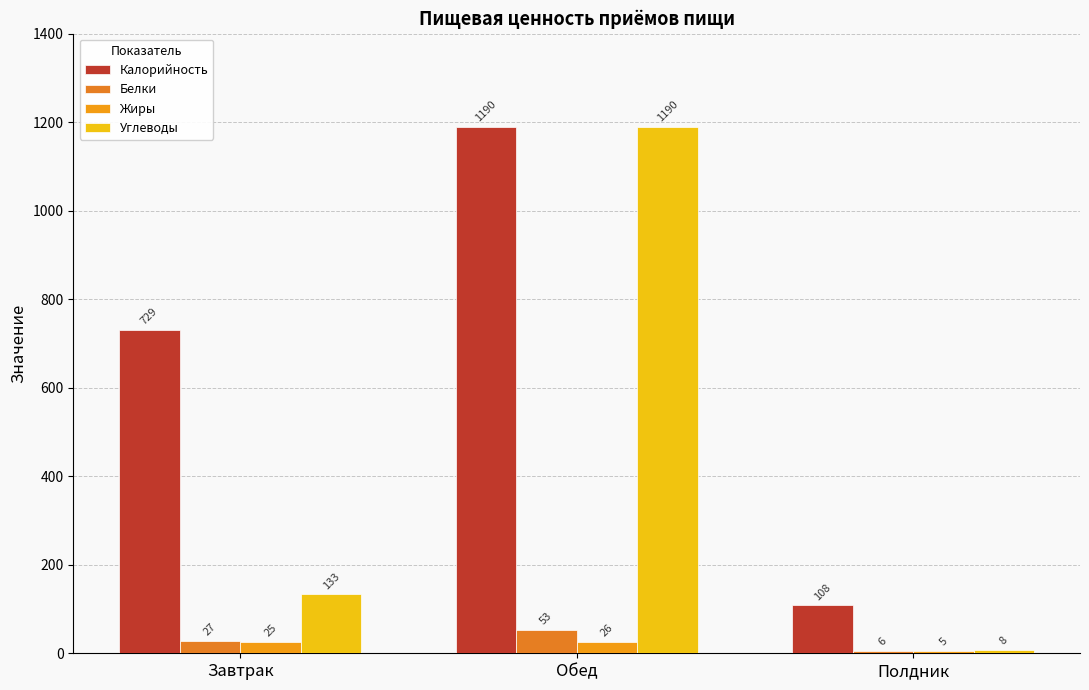

What is the minimum value for Белки?

5.8